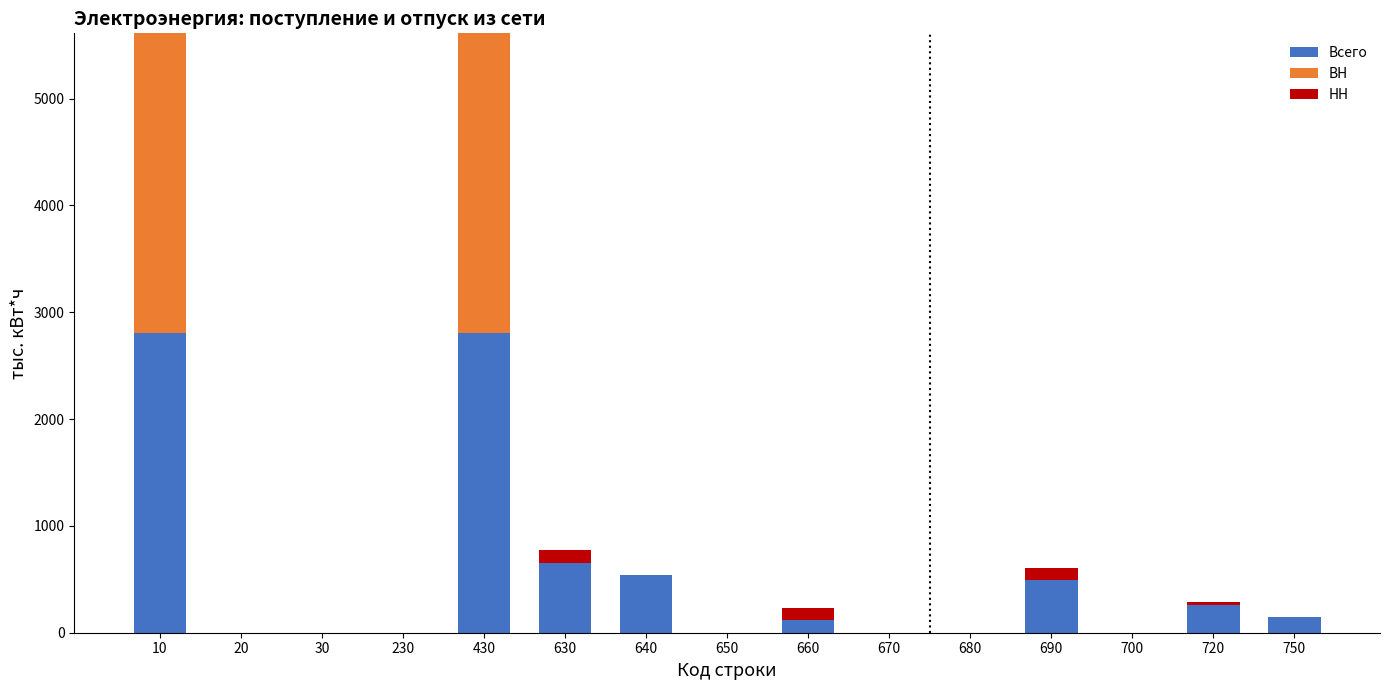

How many data points in Всего are above 117?

8